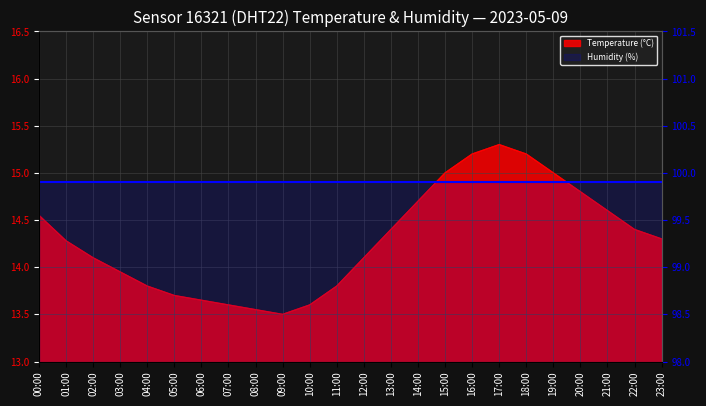

Approximately how many times larger is the value at 02:00 compared to 07:00?

1.0